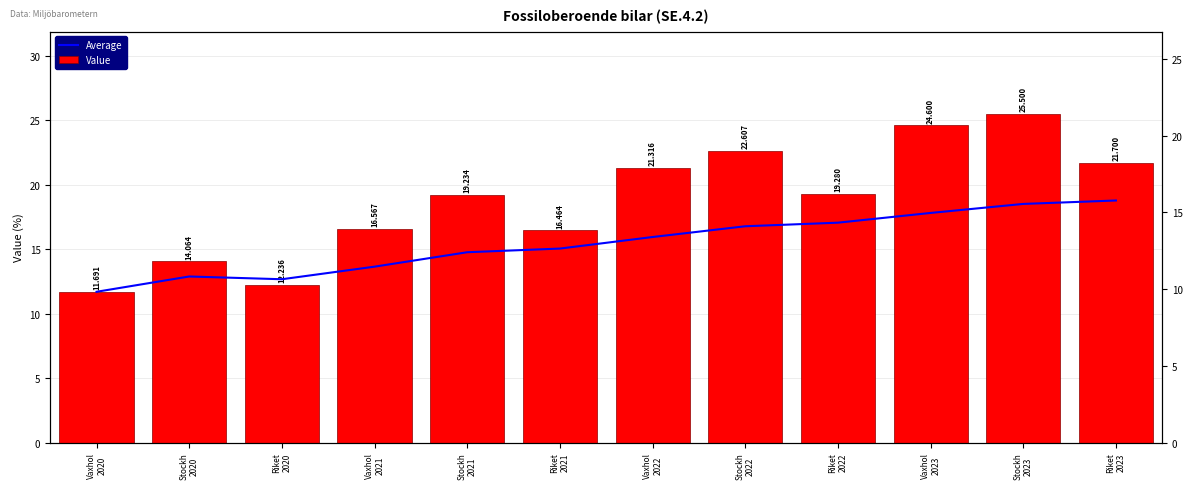

What value does the Average series have at Vaxhol
2023?

17.8